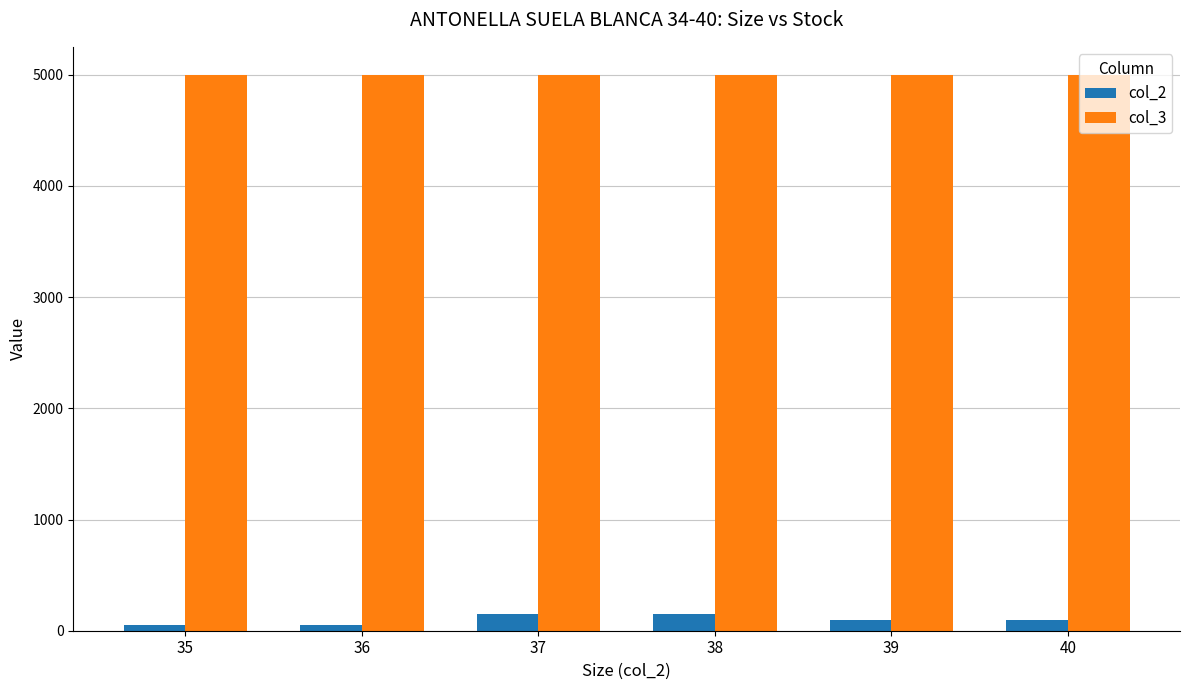

List the series in order of their overall mean, highest first.

col_3, col_2